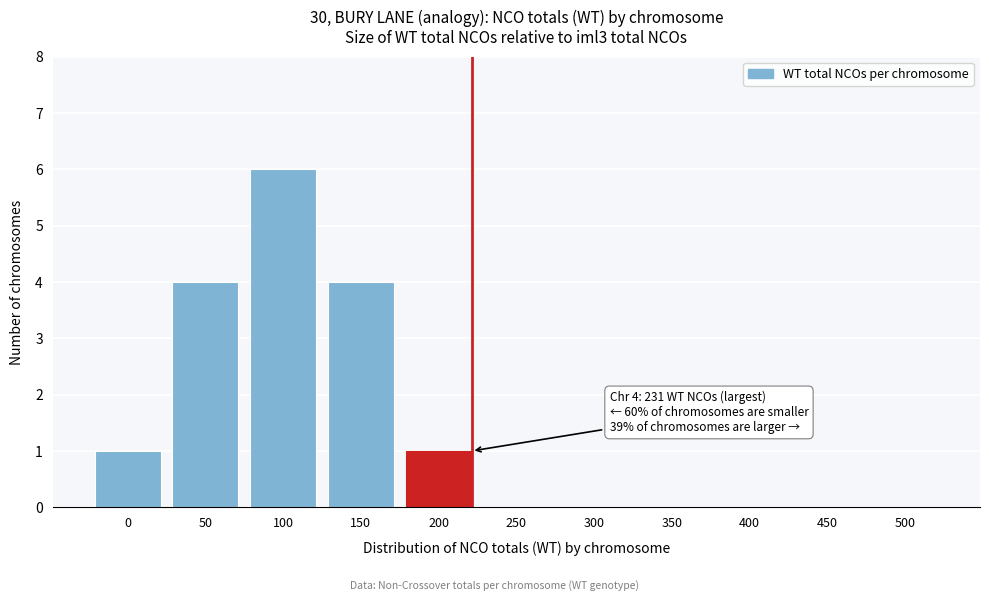

Reading left to right, transcribe all the data shown in this chart.

0=1	50=4	100=6	150=4	200=1	250=0	300=0	350=0	400=0	450=0	500=0